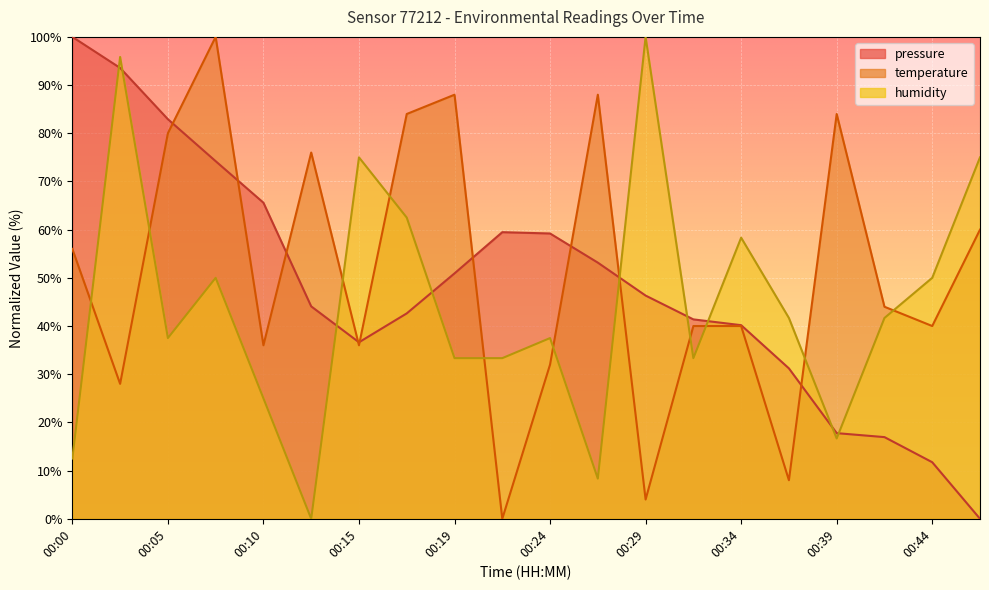

Which label corresponds to the largest value in the chart?

00:00